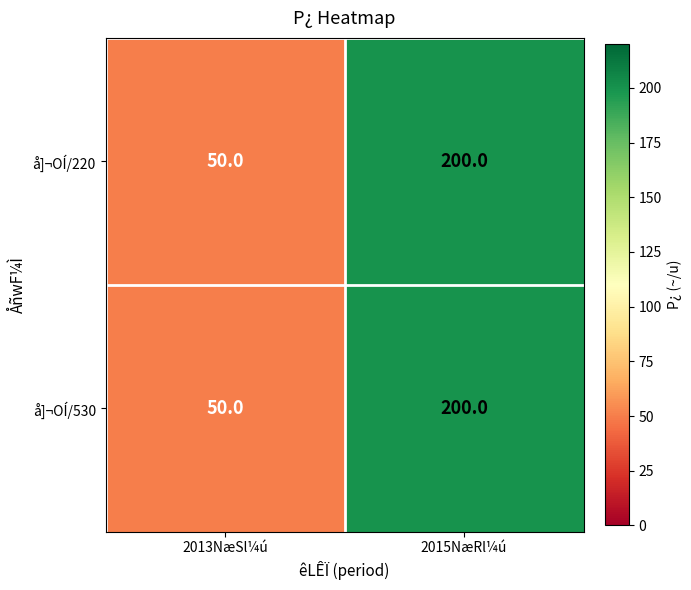

How many series are shown in this chart?

2